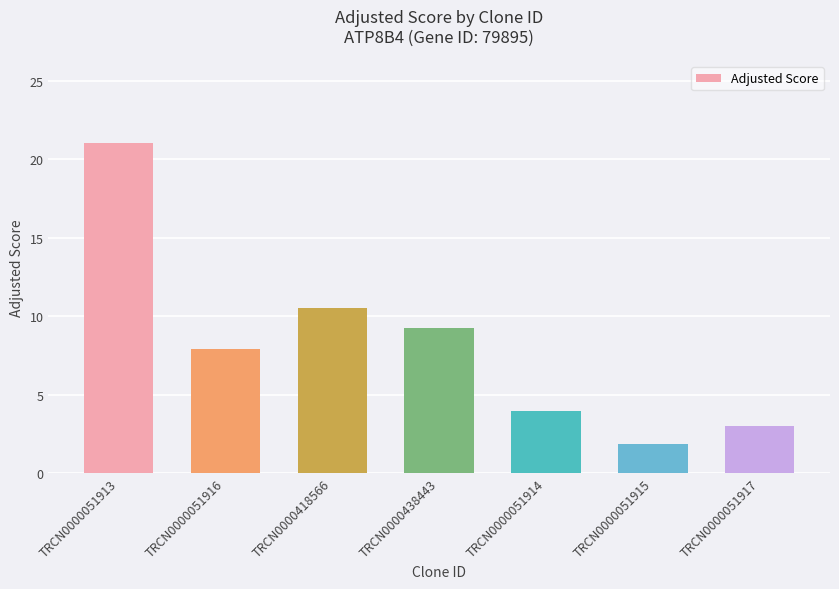

Reading left to right, list all the values displayed in this chart.

TRCN0000051913=21.0	TRCN0000051916=7.9	TRCN0000418566=10.5	TRCN0000438443=9.2	TRCN0000051914=3.9	TRCN0000051915=1.8	TRCN0000051917=3.0